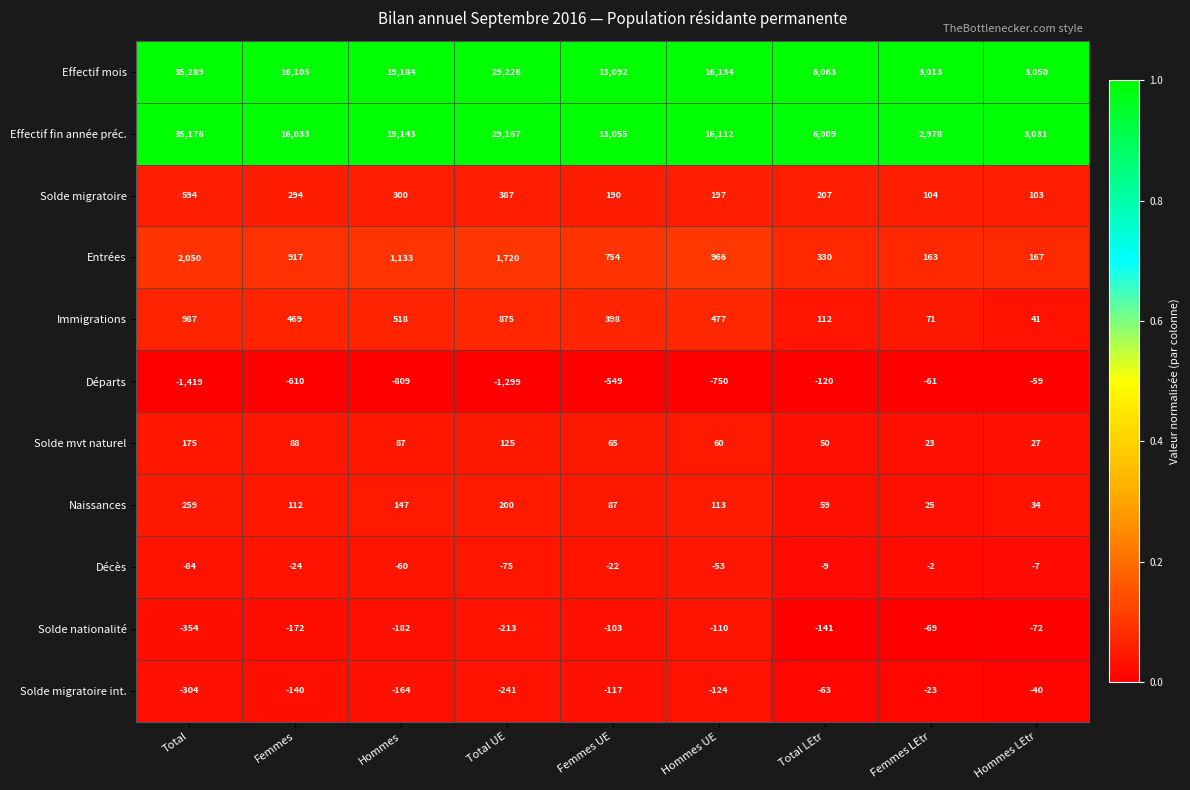

Between Femmes and Hommes UE, which series saw the biggest shift?

Départs